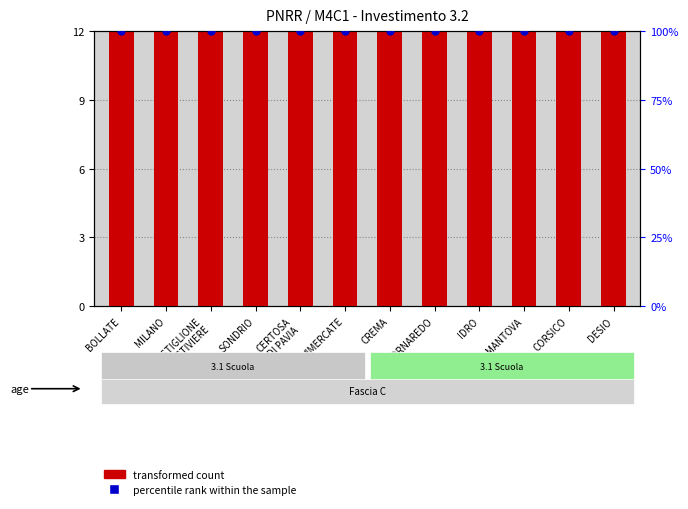

Which series contains the highest Y value?

percentile rank within the sample